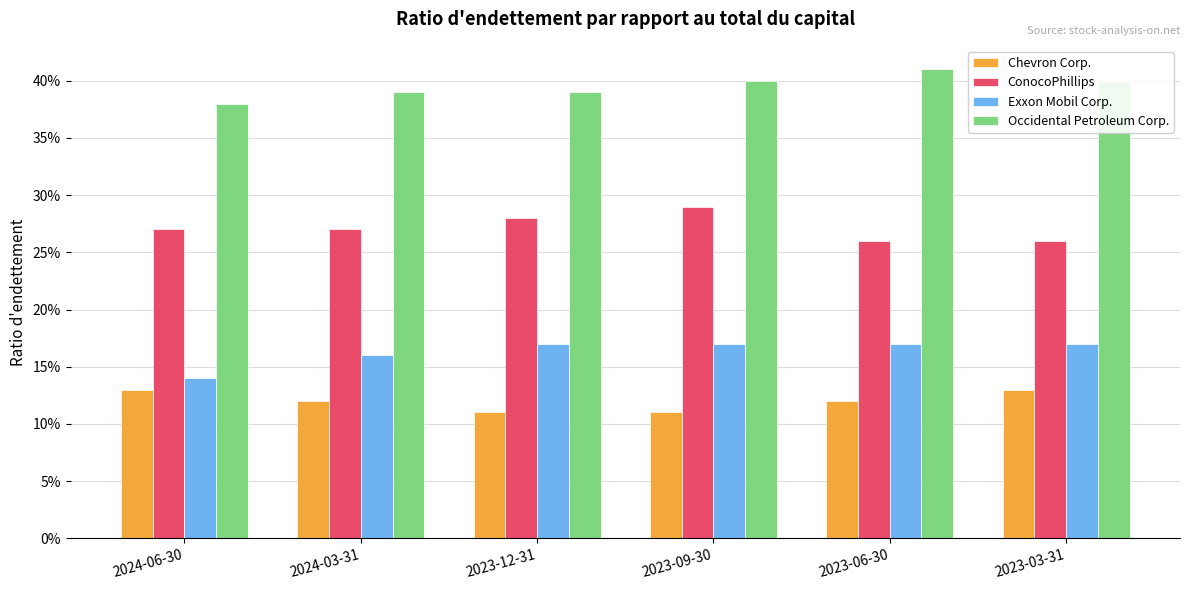

What are all the series names shown in the legend?

Chevron Corp., ConocoPhillips, Exxon Mobil Corp., Occidental Petroleum Corp.